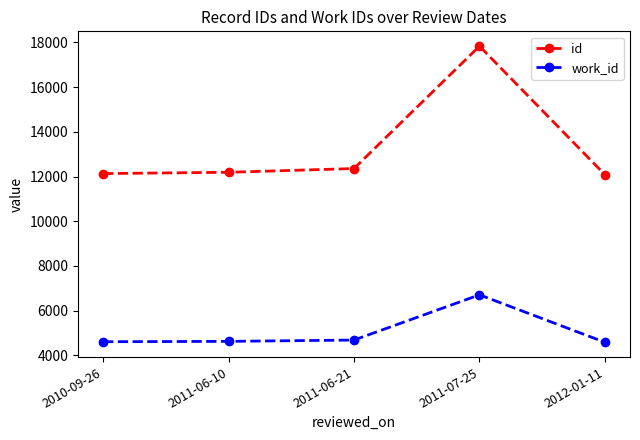

Rank the series at 2011-06-10 from lowest to highest value.

work_id, id